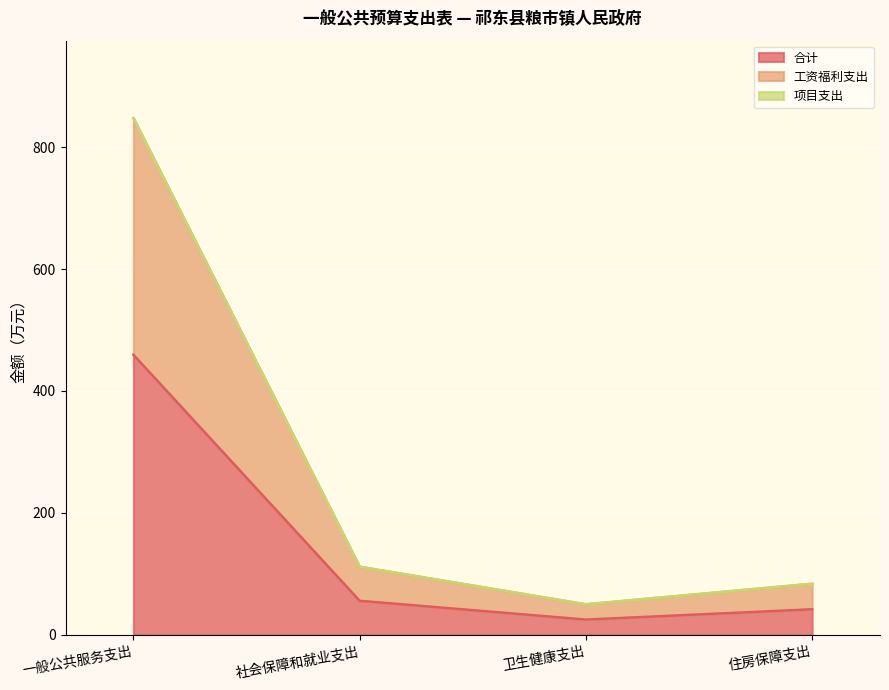

How many lines are shown in the chart?

3